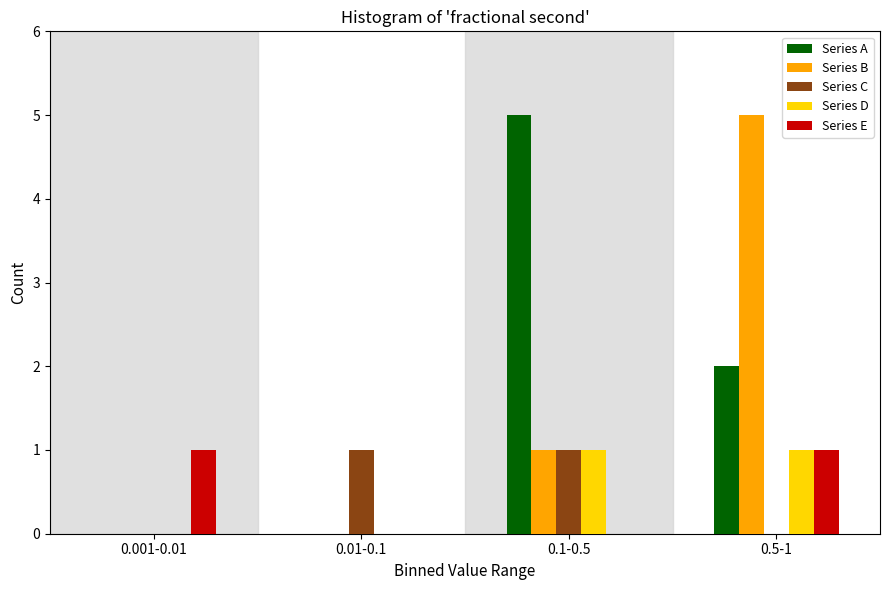

Reading right to left, transcribe all the data shown in this chart.

Series A: 0.5-1=2	0.1-0.5=5	0.01-0.1=0	0.001-0.01=0
Series B: 0.5-1=5	0.1-0.5=1	0.01-0.1=0	0.001-0.01=0
Series C: 0.5-1=0	0.1-0.5=1	0.01-0.1=1	0.001-0.01=0
Series D: 0.5-1=1	0.1-0.5=1	0.01-0.1=0	0.001-0.01=0
Series E: 0.5-1=1	0.1-0.5=0	0.01-0.1=0	0.001-0.01=1